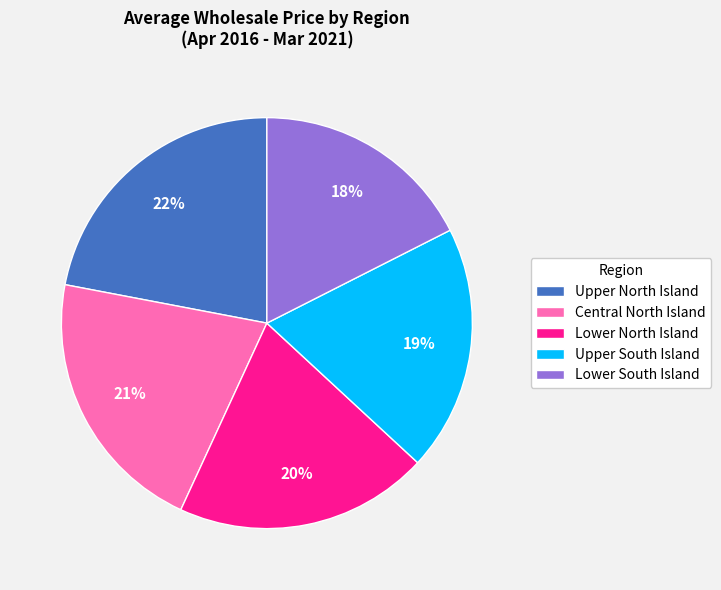

Is it true that Lower South Island is 7% of the pie?

False